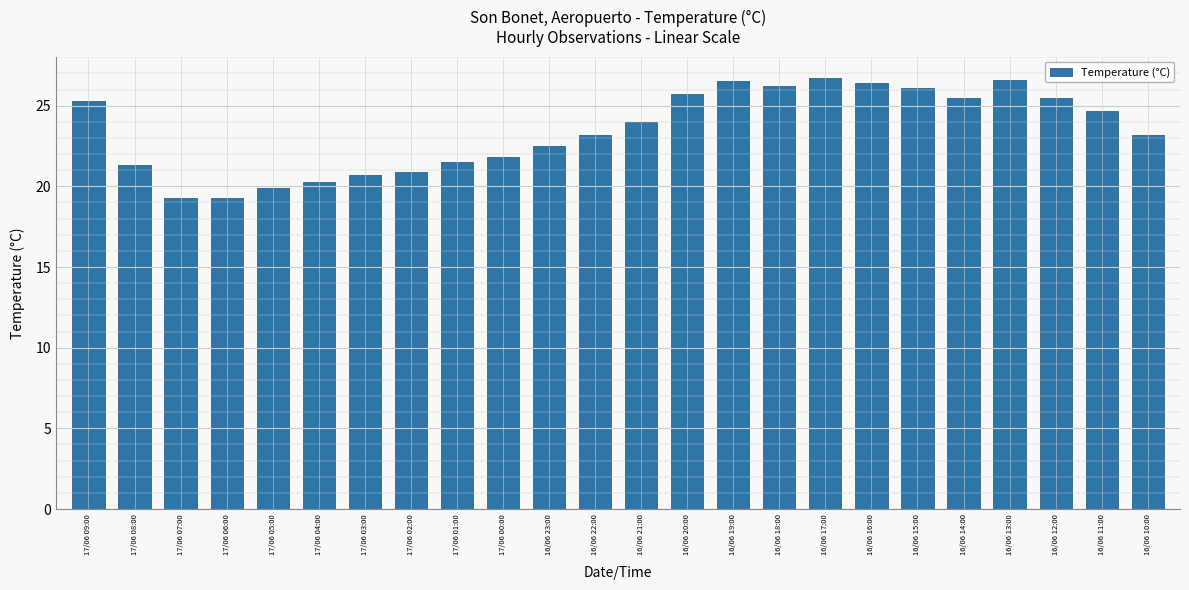

The value at 17/06 04:00 is 12.3. True or false?

False